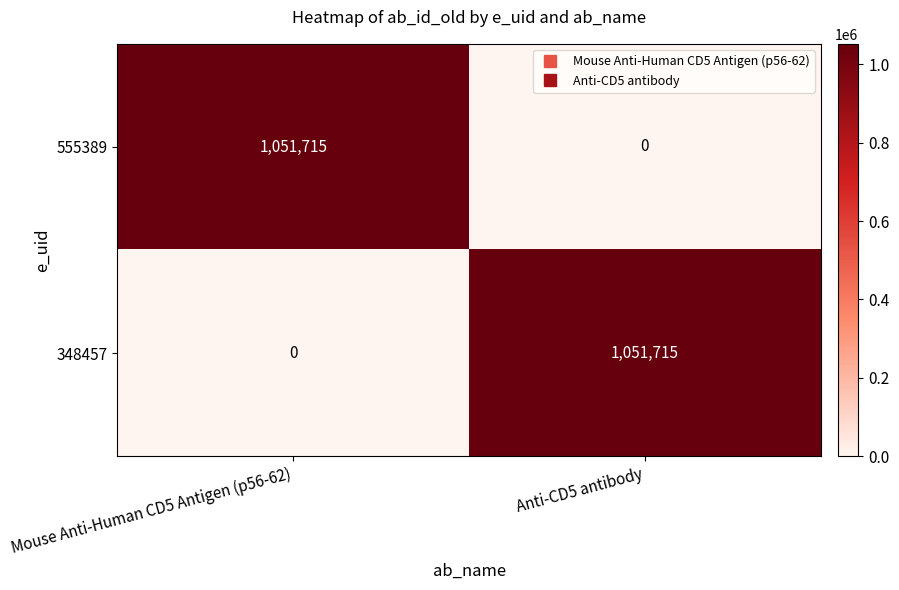

Reading right to left, list all the values displayed in this chart.

555389: 0	1051715
348457: 1051715	0